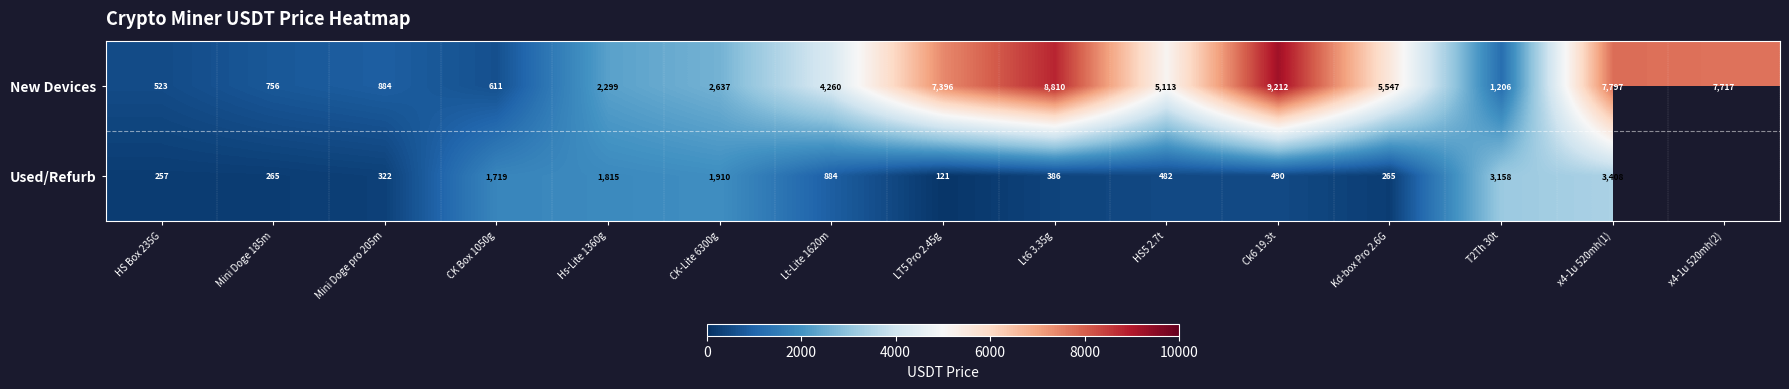

Which series changed the most between Mini Doge pro 205m and x4-1u 520mh(1)?

New Devices